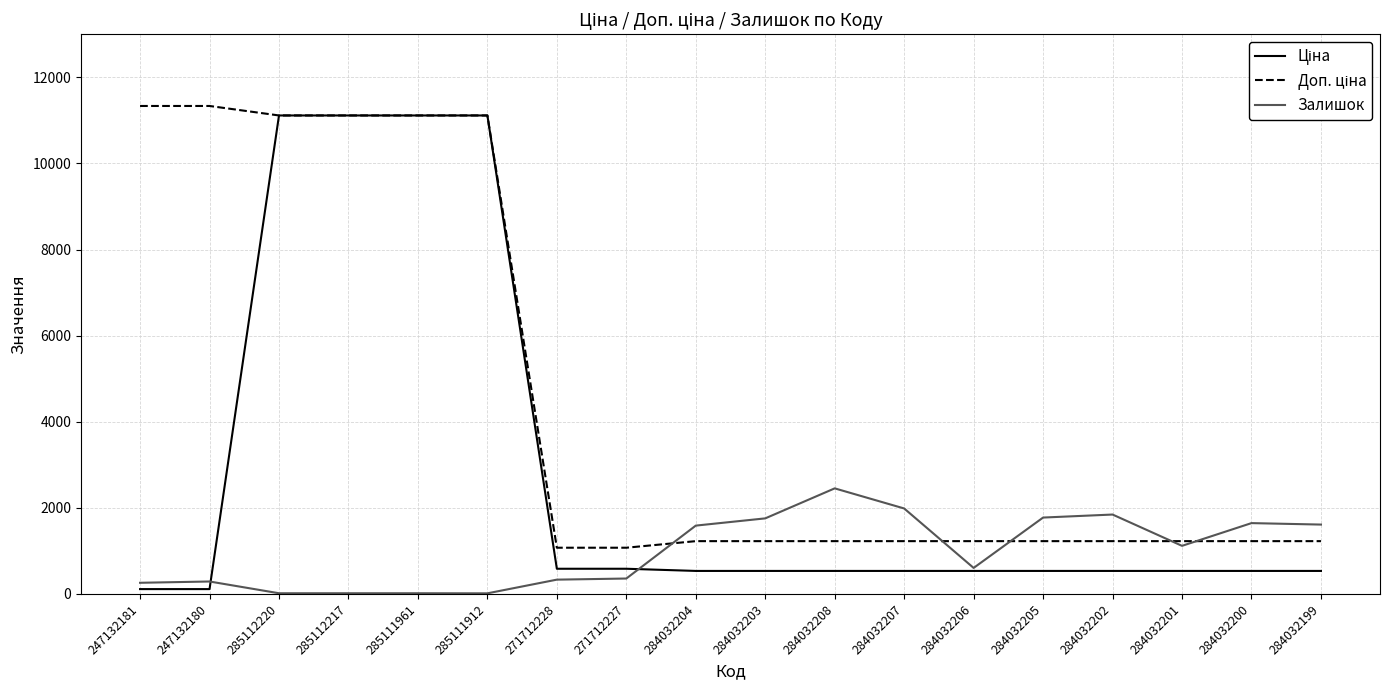

What is the maximum value for Залишок?

2453.0